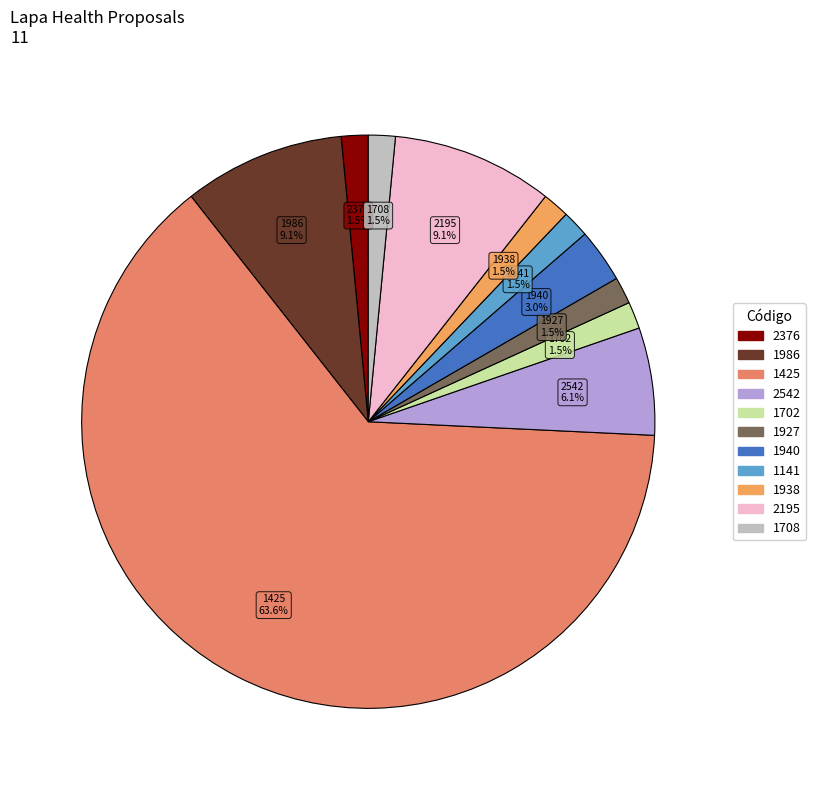

Is there any slice that represents more than half of the pie?

Yes